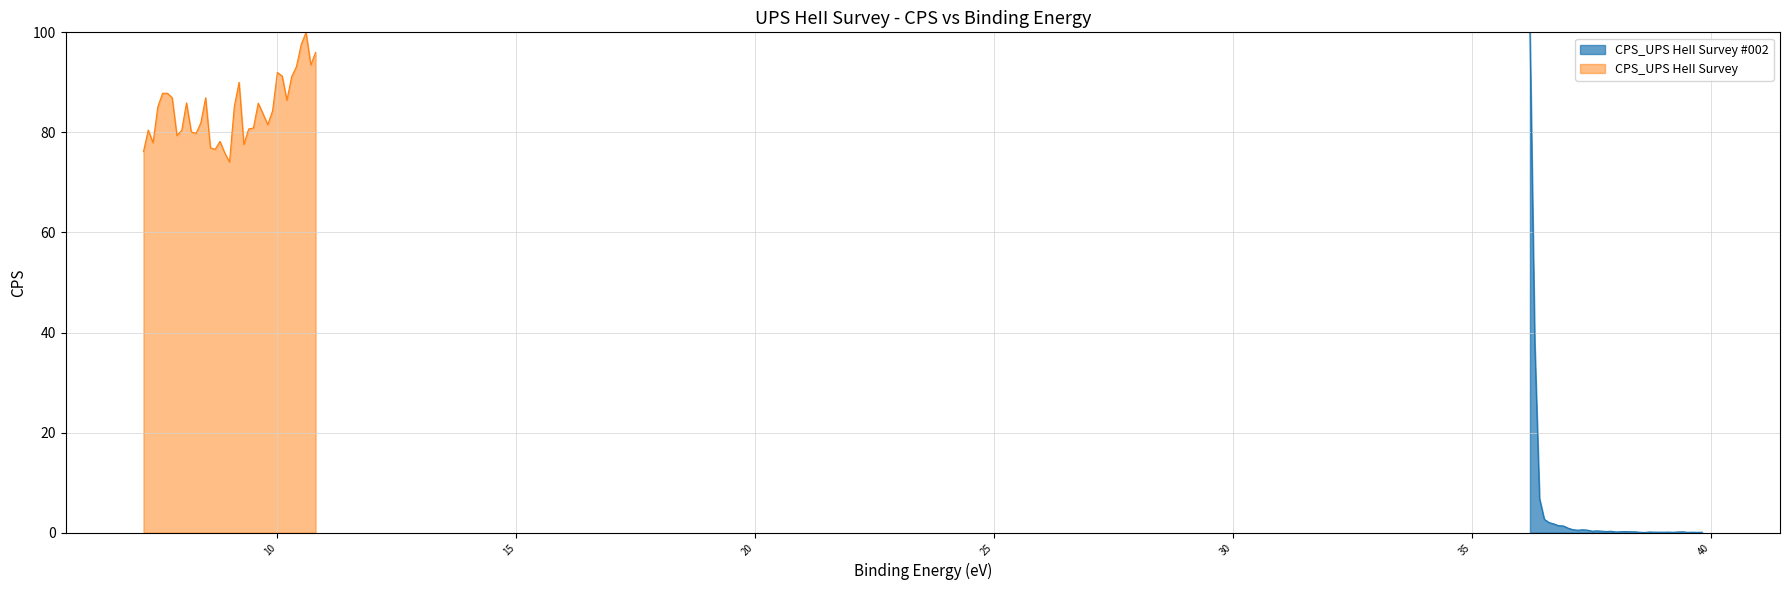

Does the chart display data point markers on the line(s)?

No